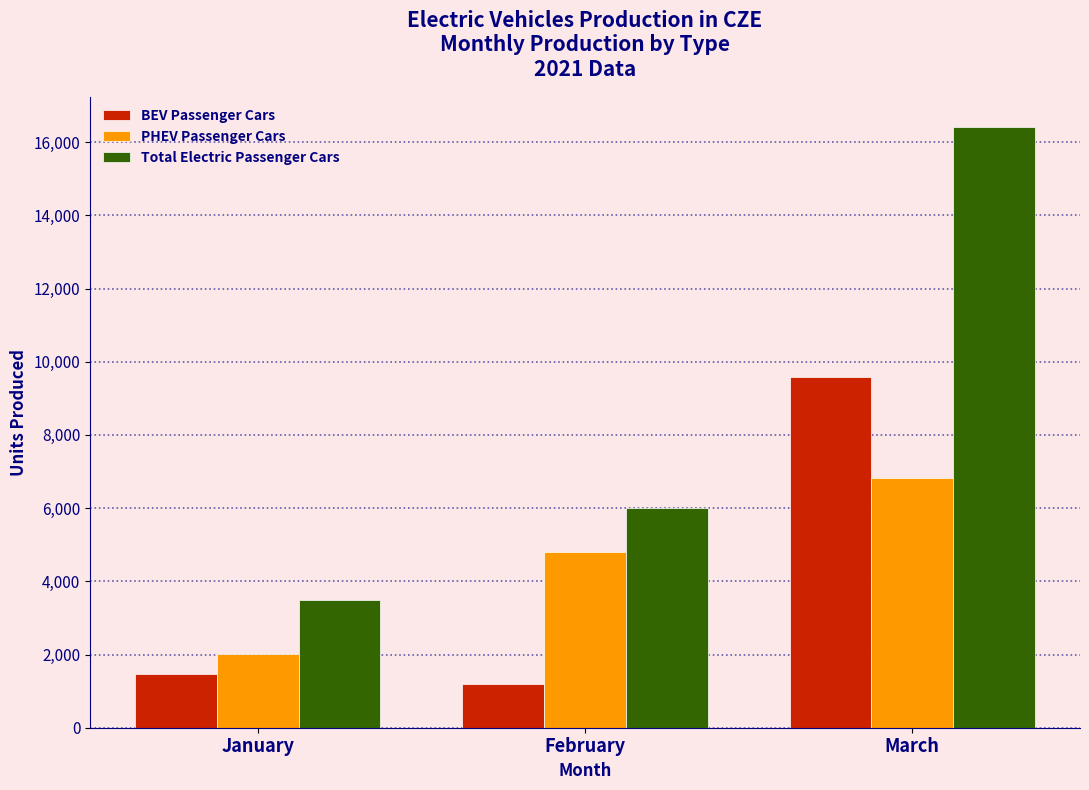

Reading left to right, what are all the values shown in this chart?

BEV Passenger Cars: January=1475	February=1206	March=9591
PHEV Passenger Cars: January=2018	February=4797	March=6831
Total Electric Passenger Cars: January=3493	February=6003	March=16422